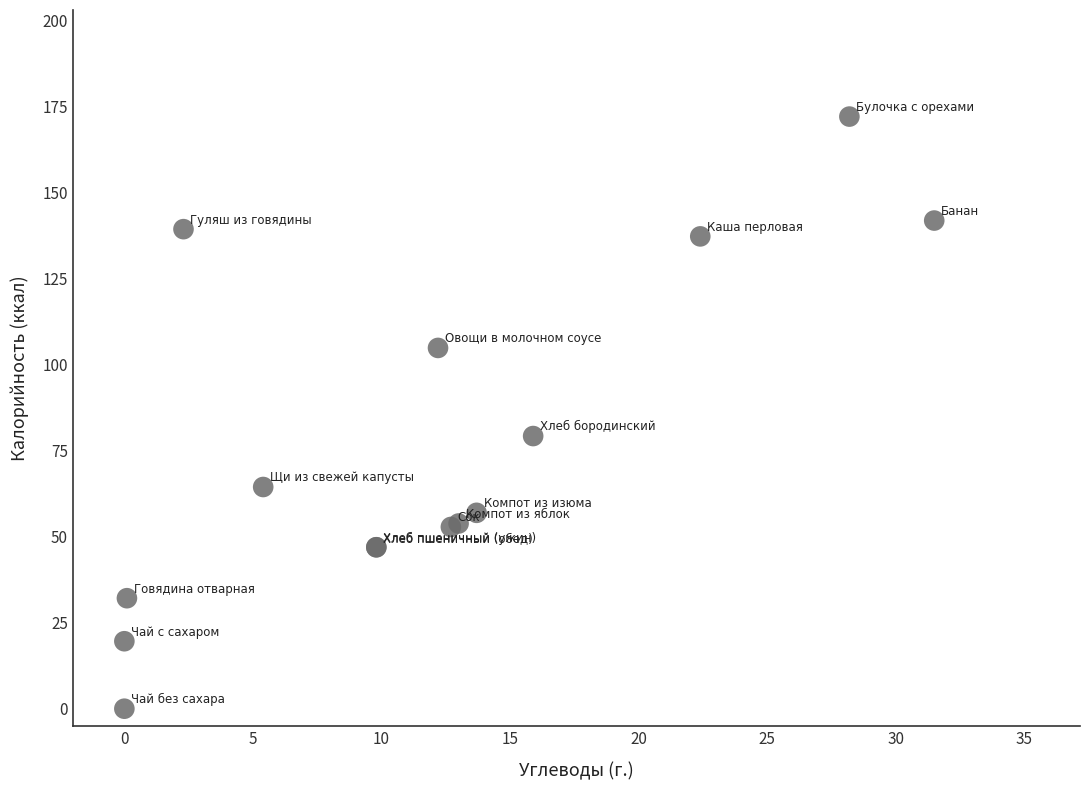

What Y value in the scatter plot is closest to 86?

79.2